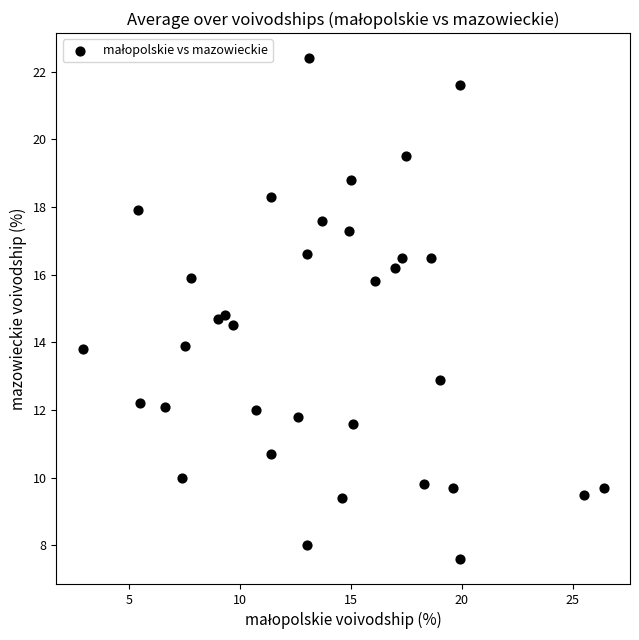

What is the range of X values (max minus min)?

23.5